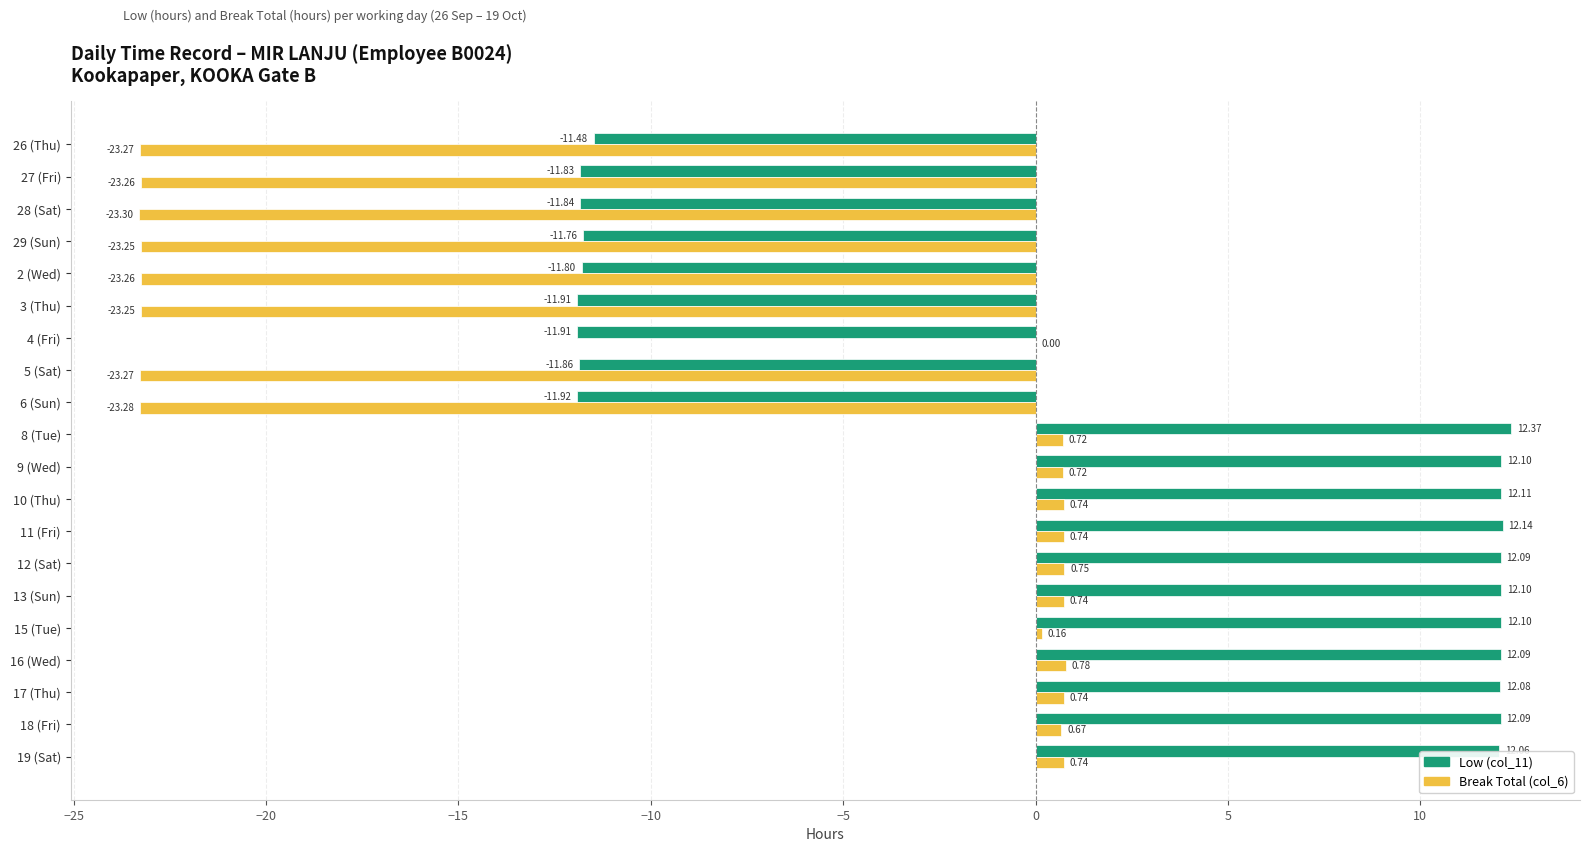

What is the sum of the Break Total (col_6) values at 3 (Thu) and 6 (Sun)?

-46.5